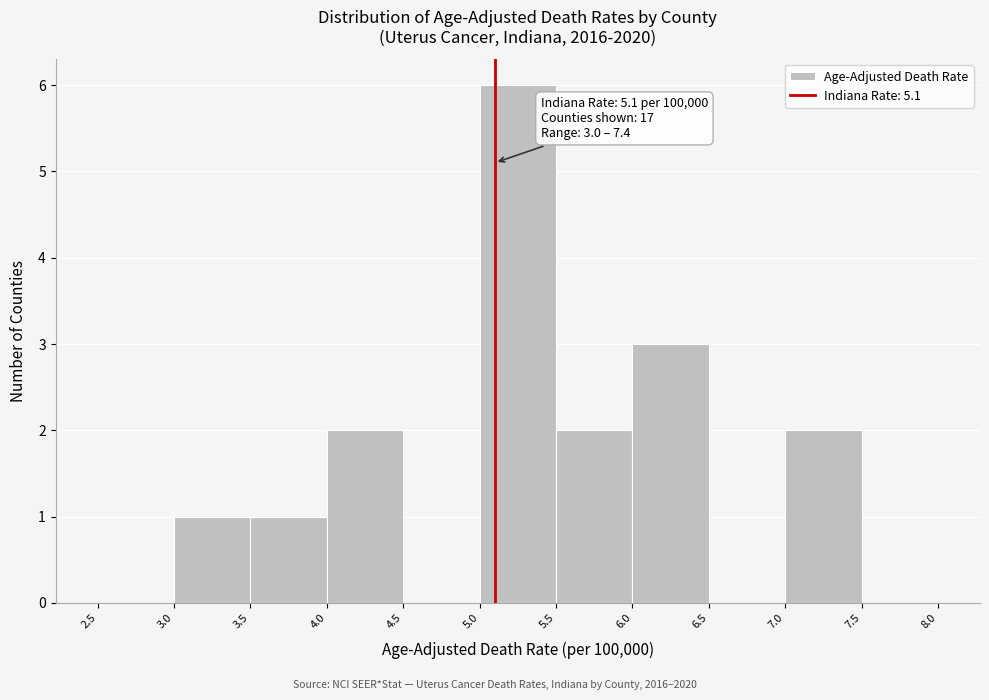

Over which range of the x-axis is the bar tallest?

5.0 to 5.5